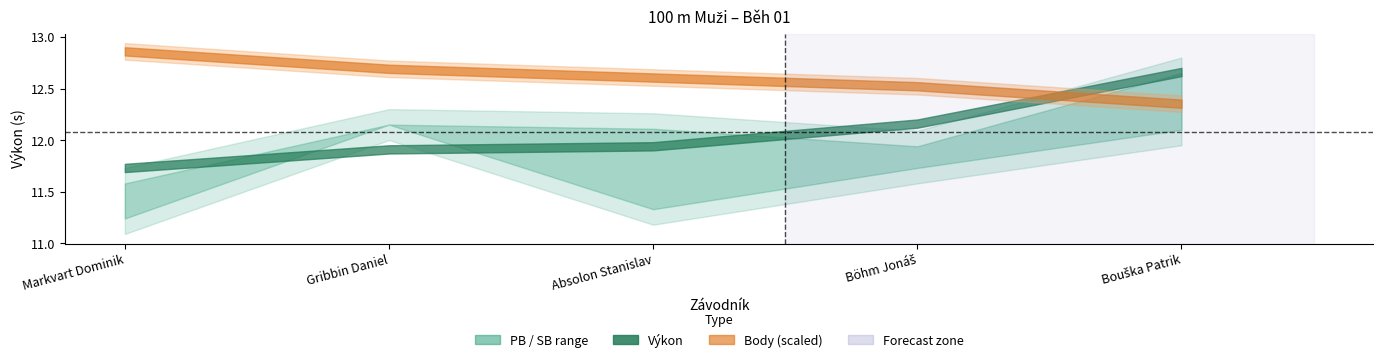

True or false: PB and Body cross at least once.

False